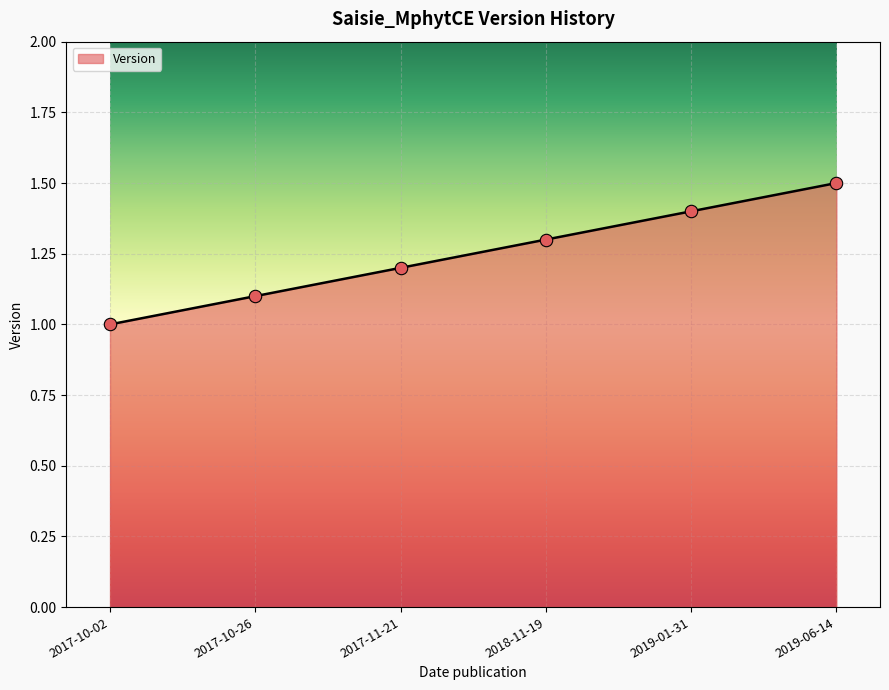

What is the ratio of the value at 2018-11-19 to the value at 2019-01-31?

0.9